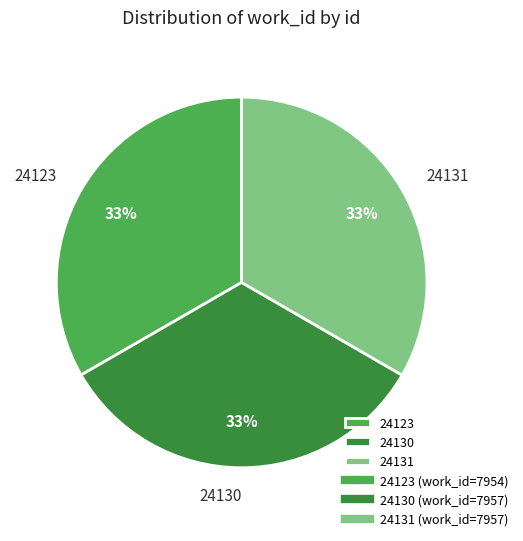

What percentage is the 24123 slice, to the nearest percent?

33%